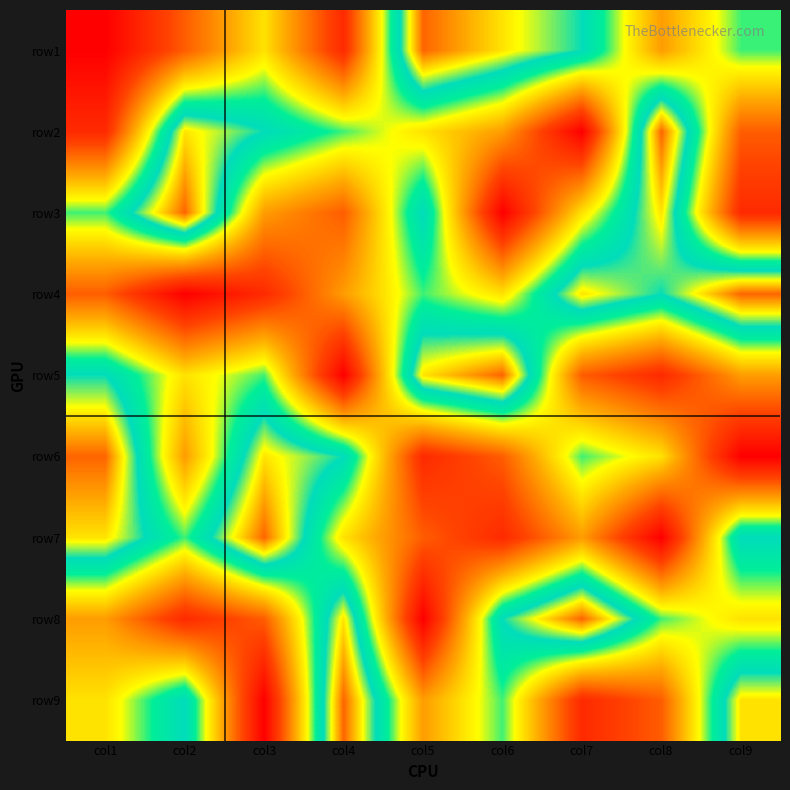

Rank the series by their maximum value, from highest to lowest.

row1, row2, row3, row4, row5, row6, row7, row8, row9